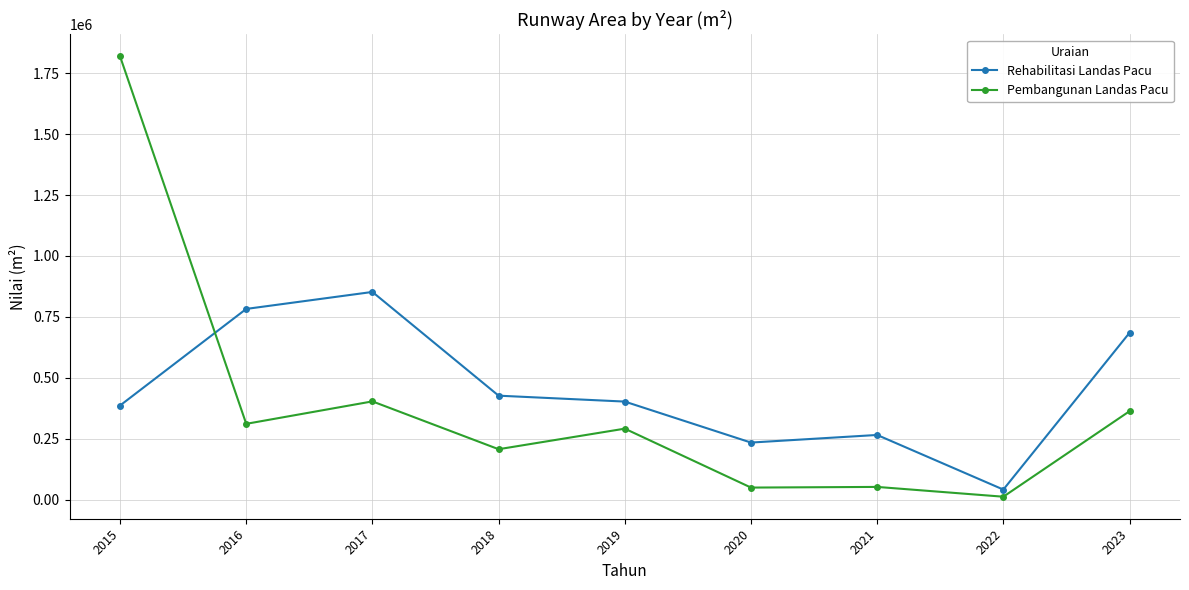

At how many categories does at least one series exceed 388671?

6